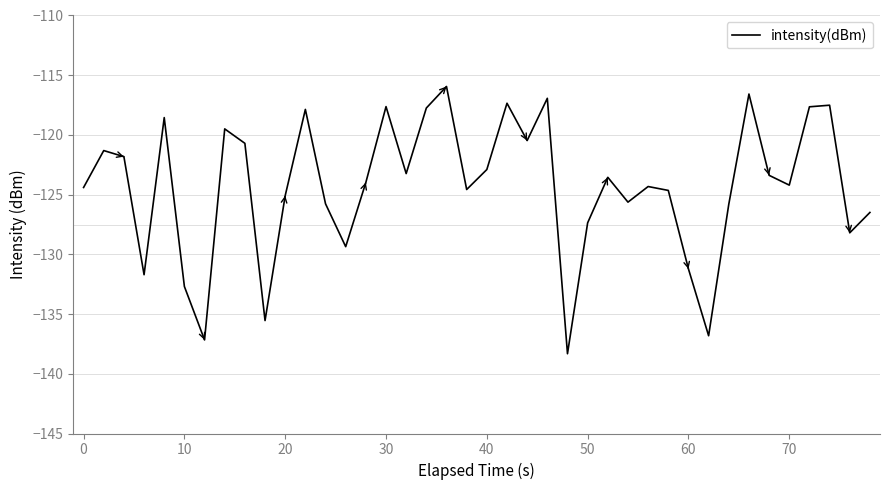

What is the smallest value displayed?

-138.3